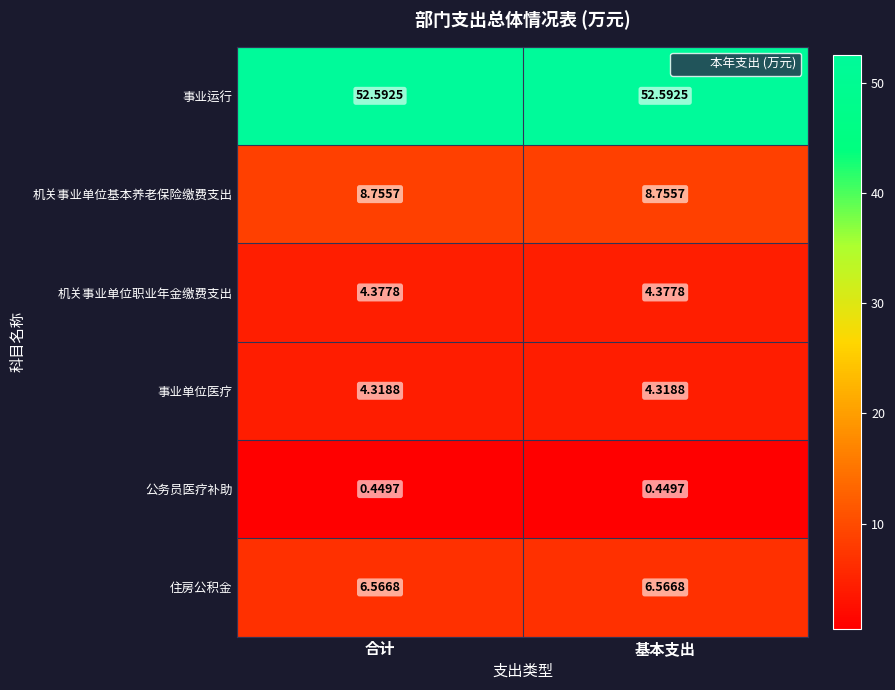

List the series in order of their peak value, lowest first.

公务员医疗补助, 事业单位医疗, 机关事业单位职业年金缴费支出, 住房公积金, 机关事业单位基本养老保险缴费支出, 事业运行